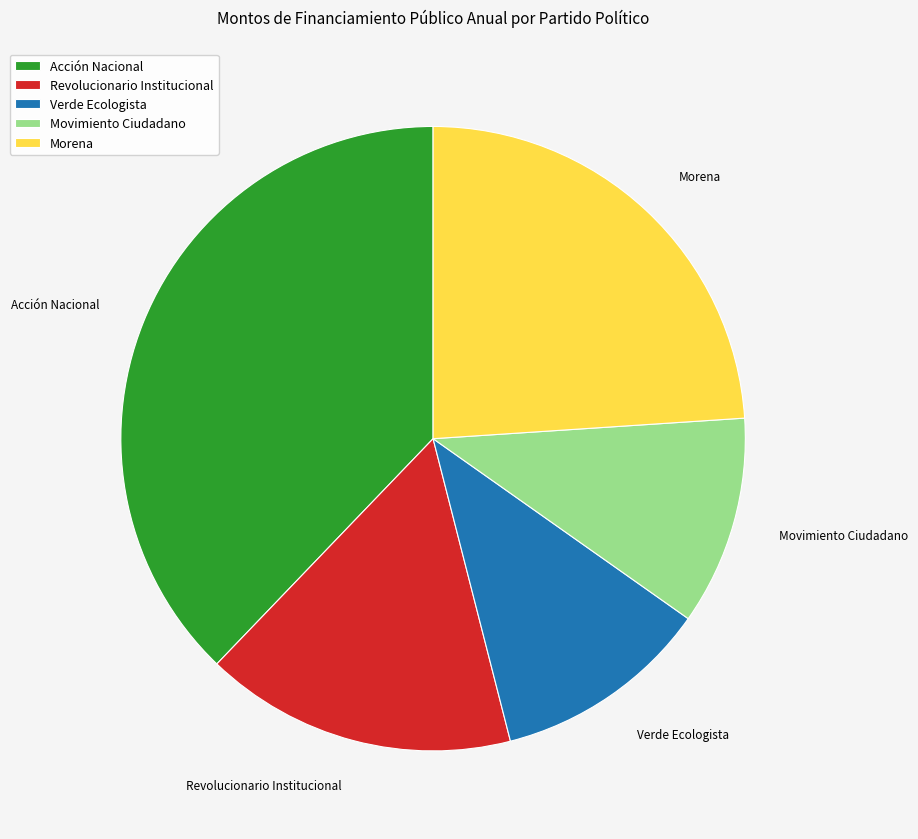

What is the largest slice in the pie chart?

Acción Nacional